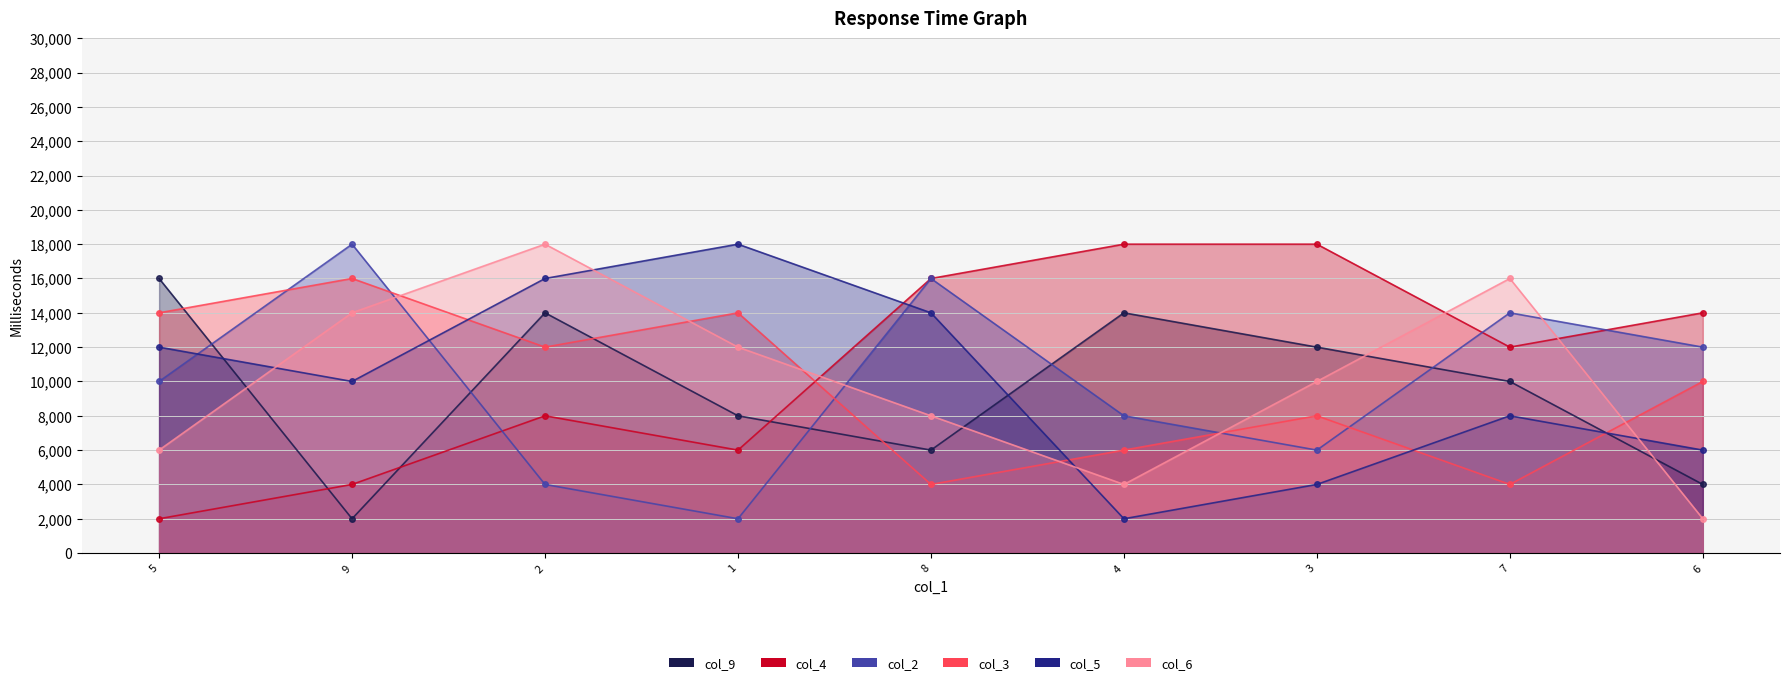

What is the total value across all series at 6?

48000